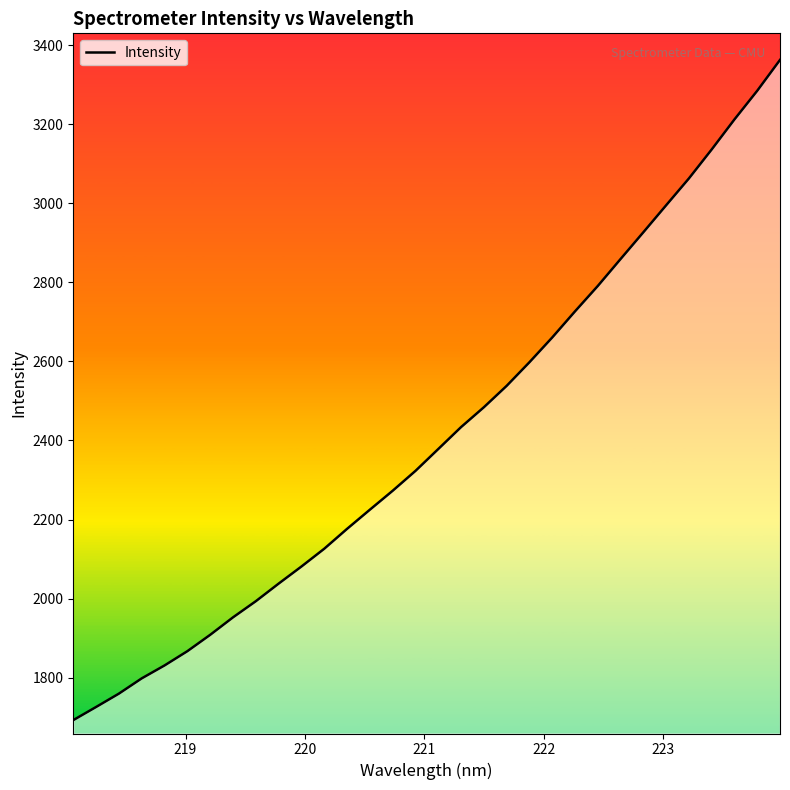

Reading left to right, list all the values displayed in this chart.

1692.4	1725.7	1759.5	1798.1	1830.8	1866.9	1908.3	1952.5	1993.3	2037.8	2081.1	2126.1	2176.4	2224.8	2272.8	2323.0	2378.3	2433.8	2484.0	2538.2	2597.9	2660.6	2726.7	2790.9	2859.1	2926.8	2995.1	3063.0	3136.3	3212.3	3284.8	3362.9